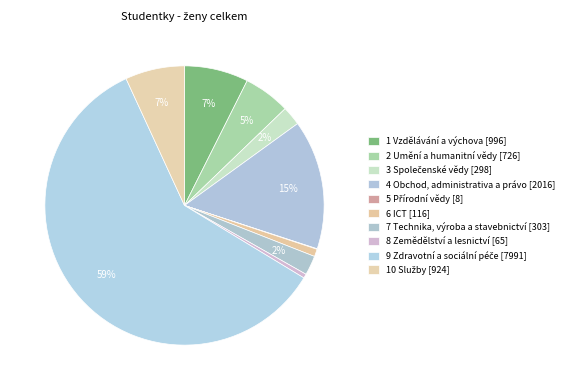

Which category has the biggest portion of the pie?

9 Zdravotní a sociální péče